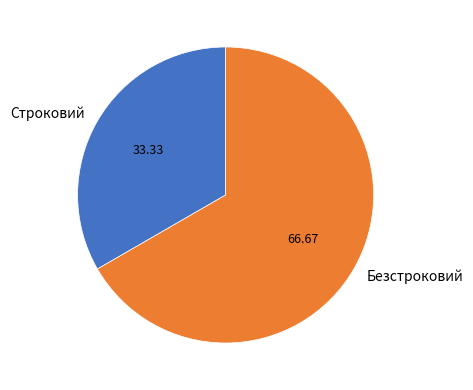

Count the number of slices in the pie.

2